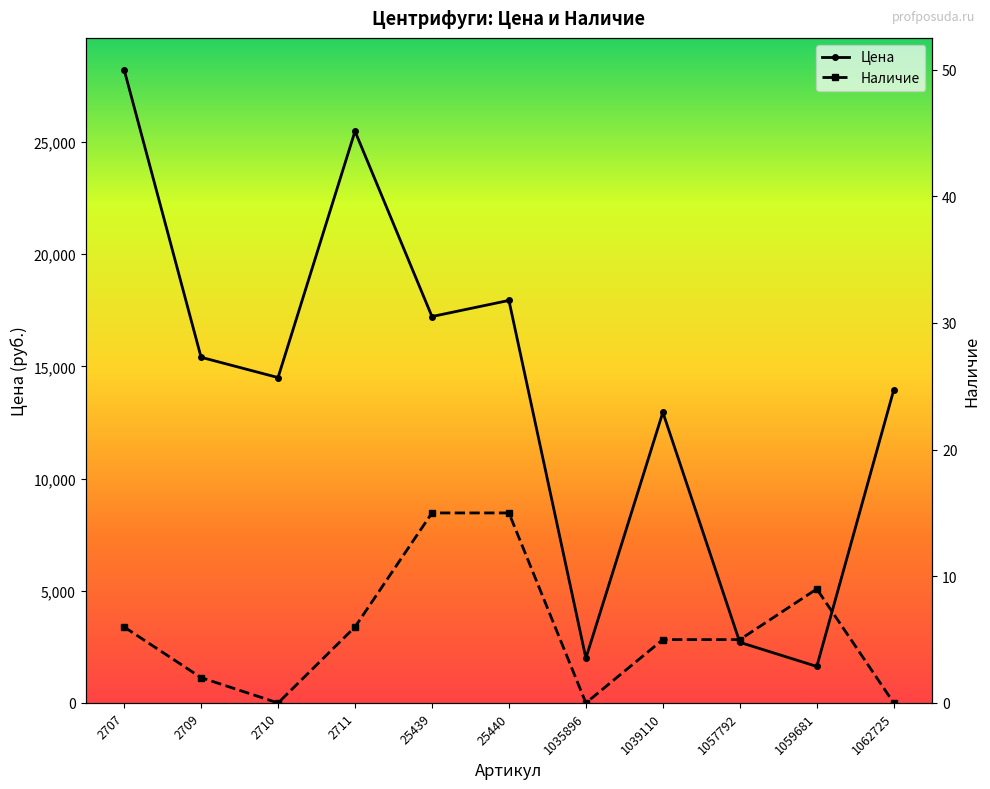

Count the number of data series in this chart.

2